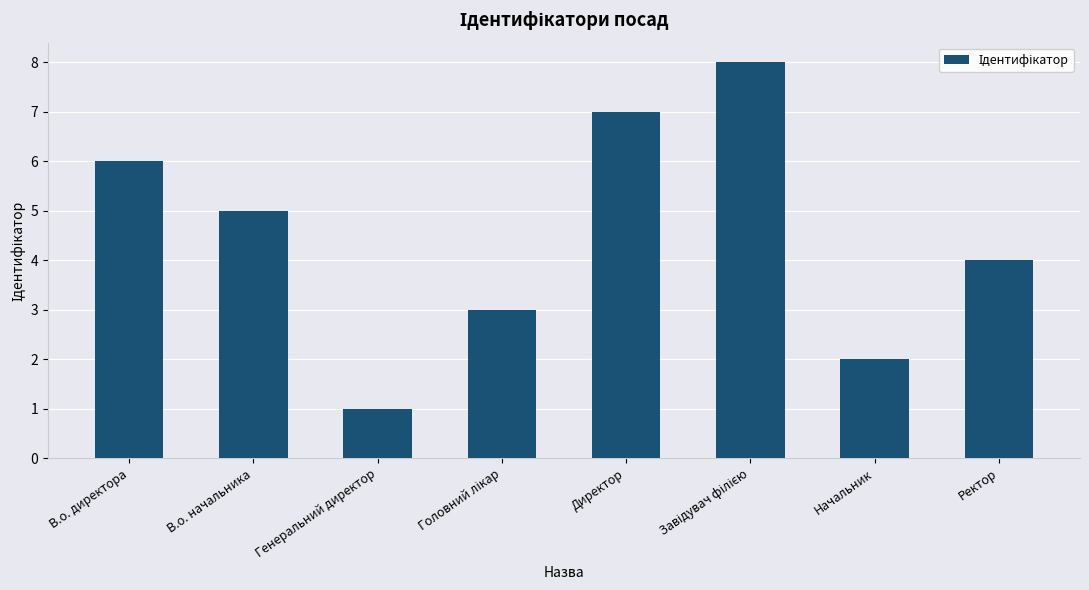

What is the sum of all values?

36